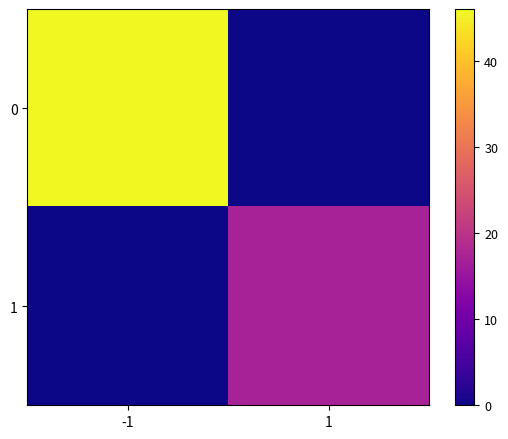

Between 1 and -1, which is larger?

-1